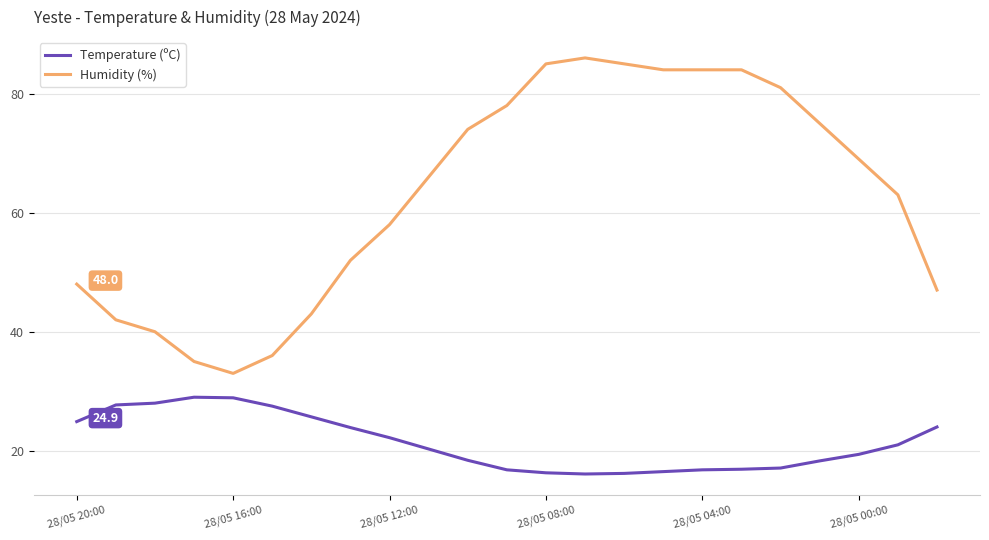

True or false: Temperature (ºC) and Humidity (%) intersect in this chart.

False